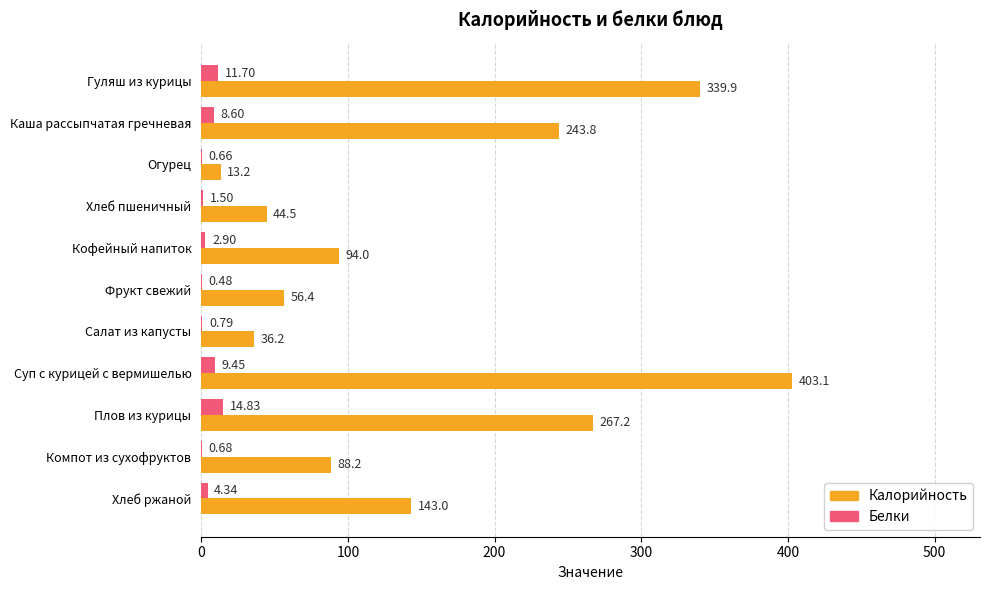

Between Каша рассыпчатая гречневая and Компот из сухофруктов, which series saw the biggest shift?

Калорийность